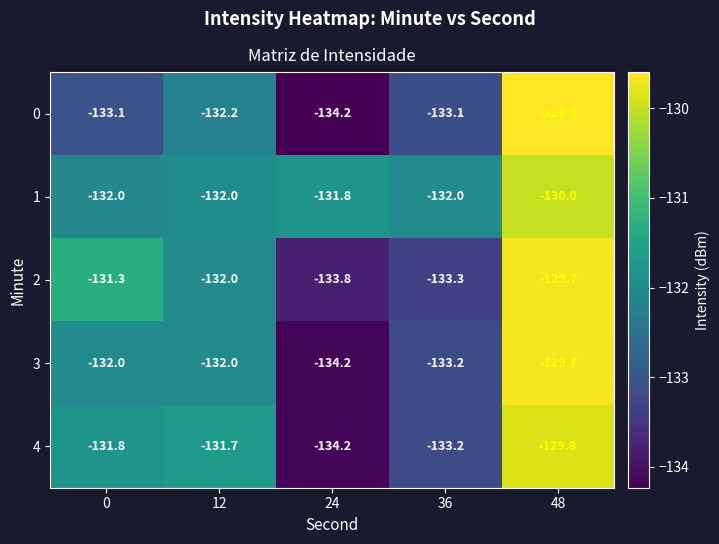

What is the total value across all series at 12?

-659.9